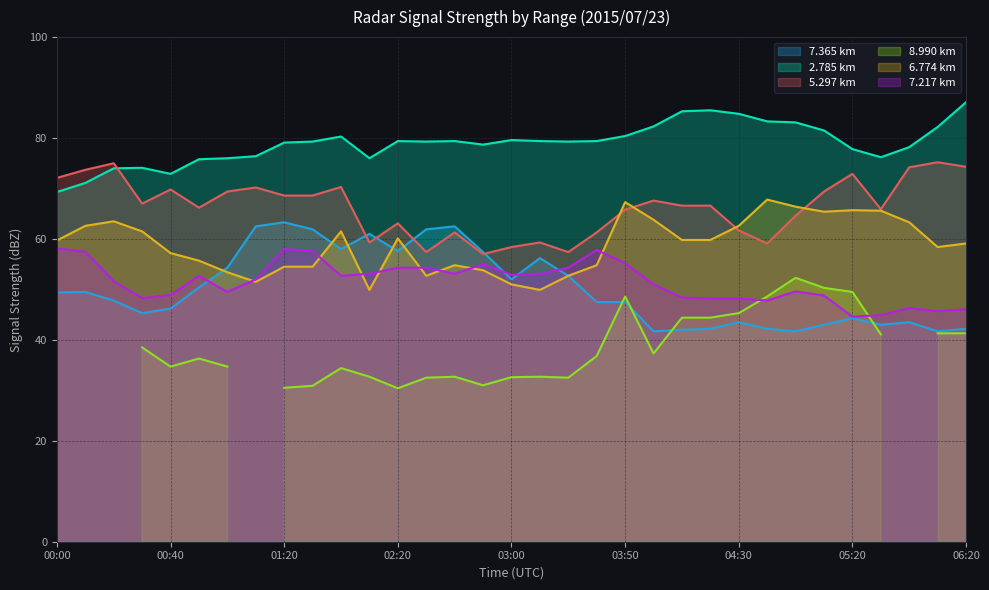

Which series has the largest total across all categories?

  2.785